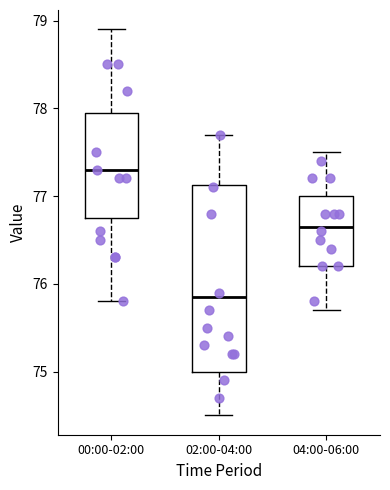

Reading left to right, transcribe this box plot: for each box, give where its median line is, the range the box spans, and where its two whiskers end, as read against the y-axis. The values are not printed on the chart, so give them approximately, as read against the axis.

00:00-02:00: median 77.3, box 76.8 to 78.0, whiskers 75.8 to 78.9
02:00-04:00: median 75.9, box 75.0 to 77.1, whiskers 74.5 to 77.7
04:00-06:00: median 76.7, box 76.2 to 77.0, whiskers 75.7 to 77.5